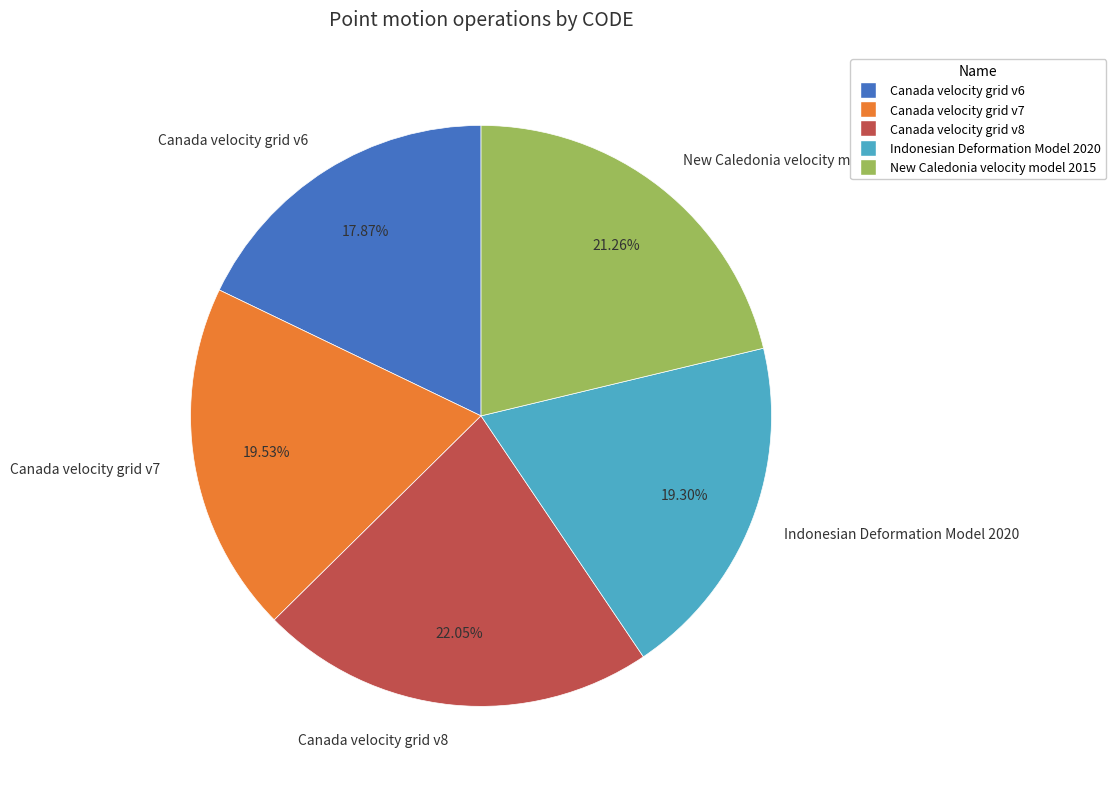

Does any single category account for the majority?

No